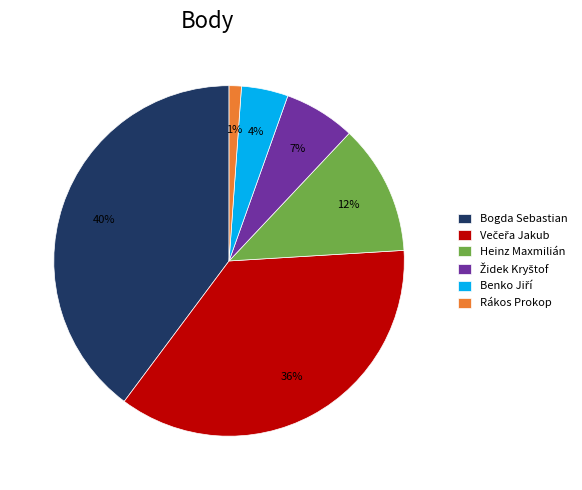

To the nearest percent, what portion does Bogda Sebastian represent?

40%